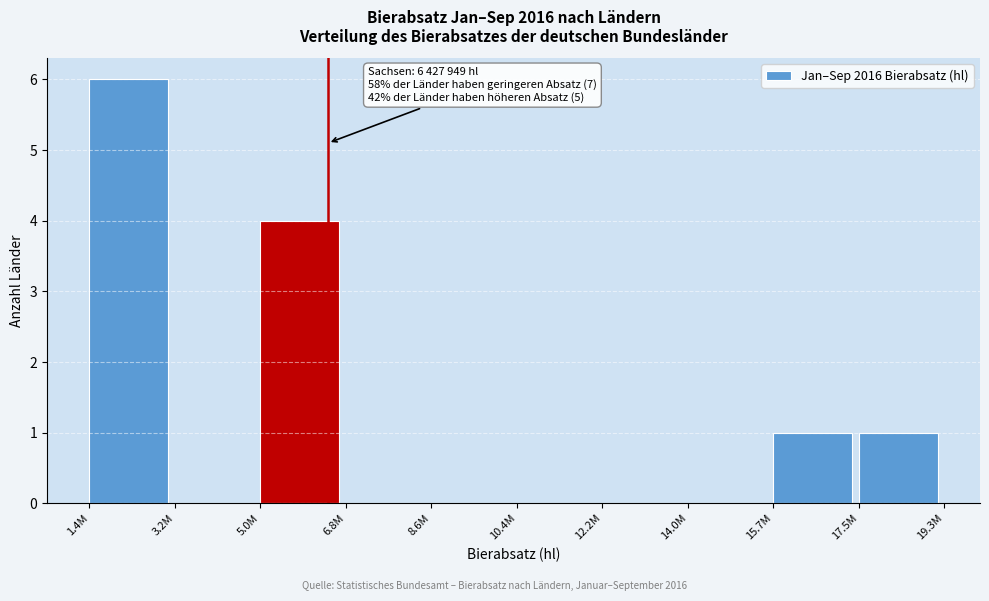

Reading left to right, extract all data points from this chart.

1.4M=6	3.2M=0	5.0M=4	6.8M=0	8.6M=0	10.4M=0	12.2M=0	14.0M=0	15.7M=1	17.5M=1